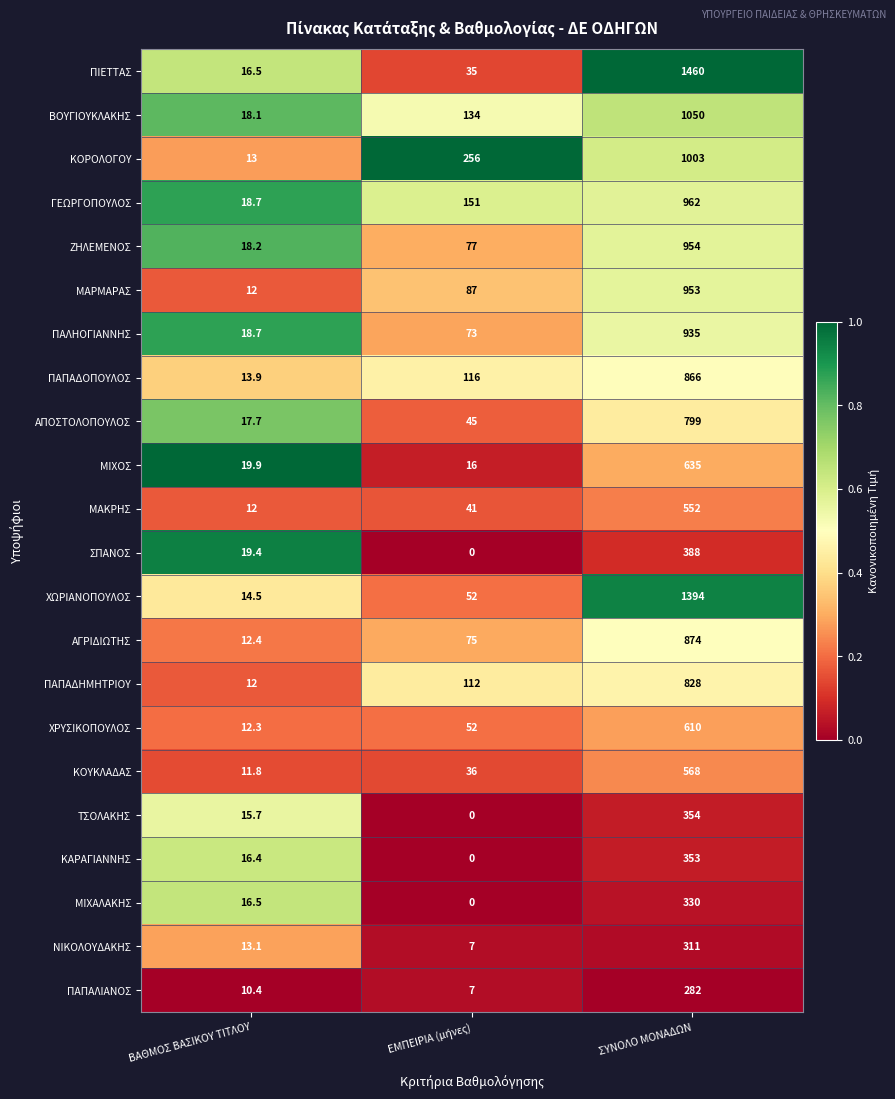

Which series has the largest total across all categories?

ΠΙΕΤΤΑΣ